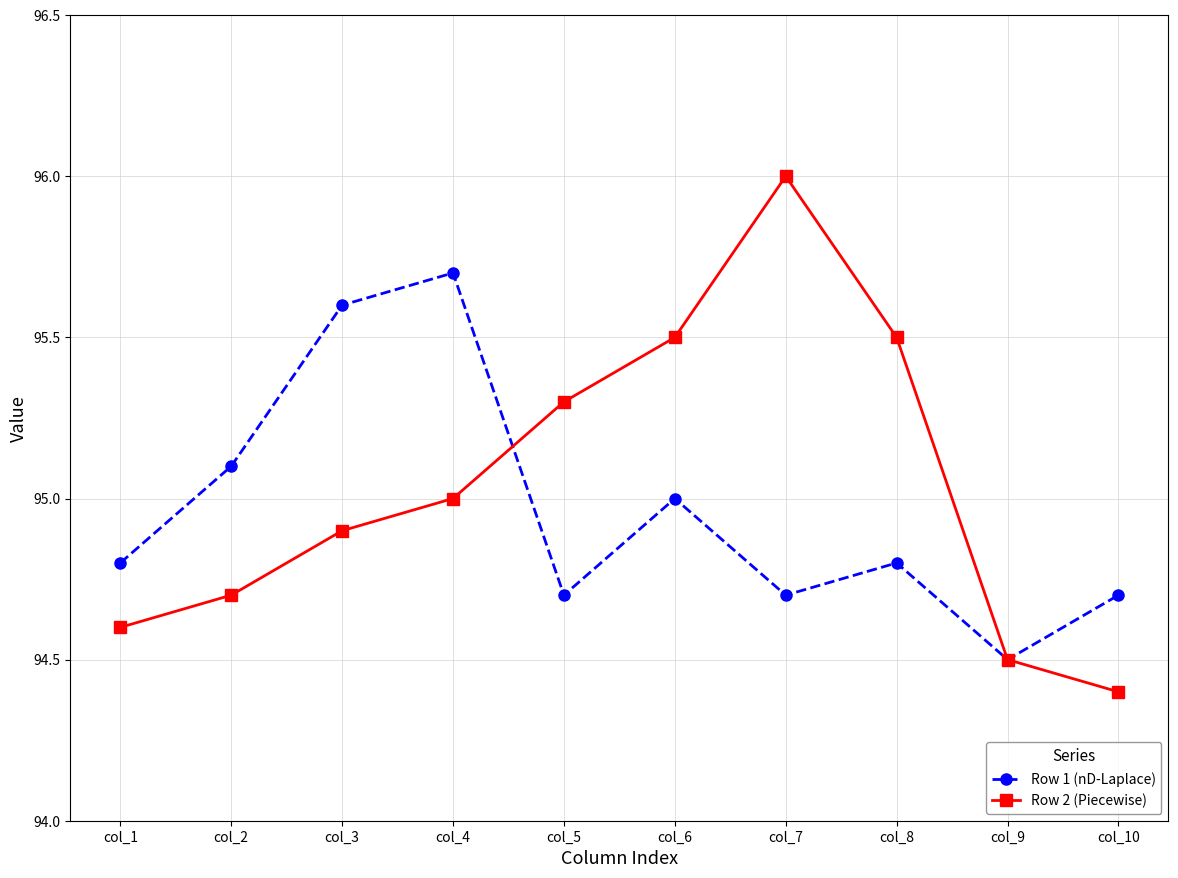

What is the spread (max minus min) of values at col_10?

0.3